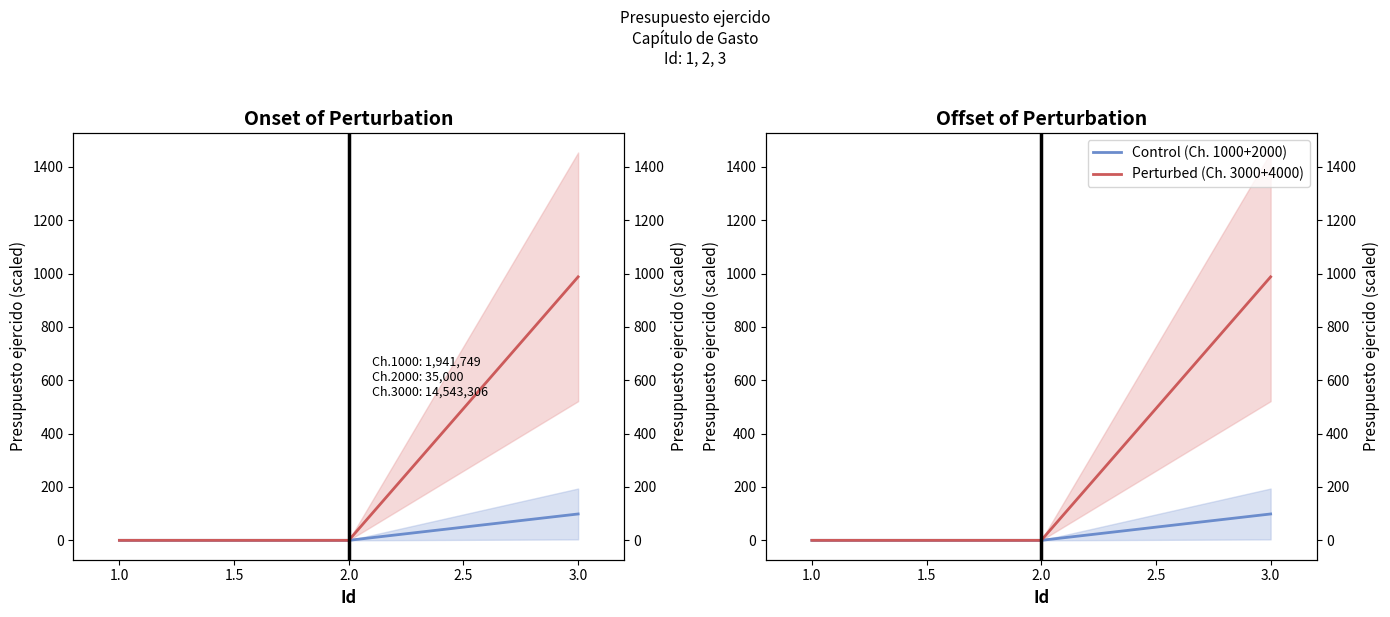

Is this an area chart (filled region under the line)?

No